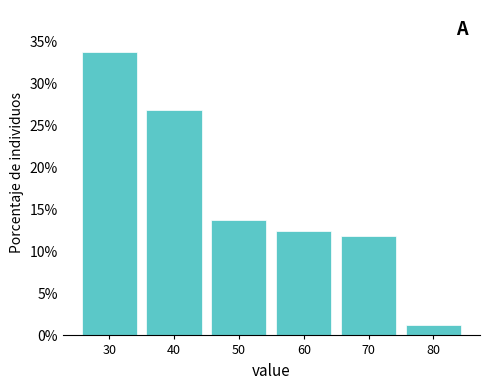

Which label corresponds to the smallest value in the chart?

80